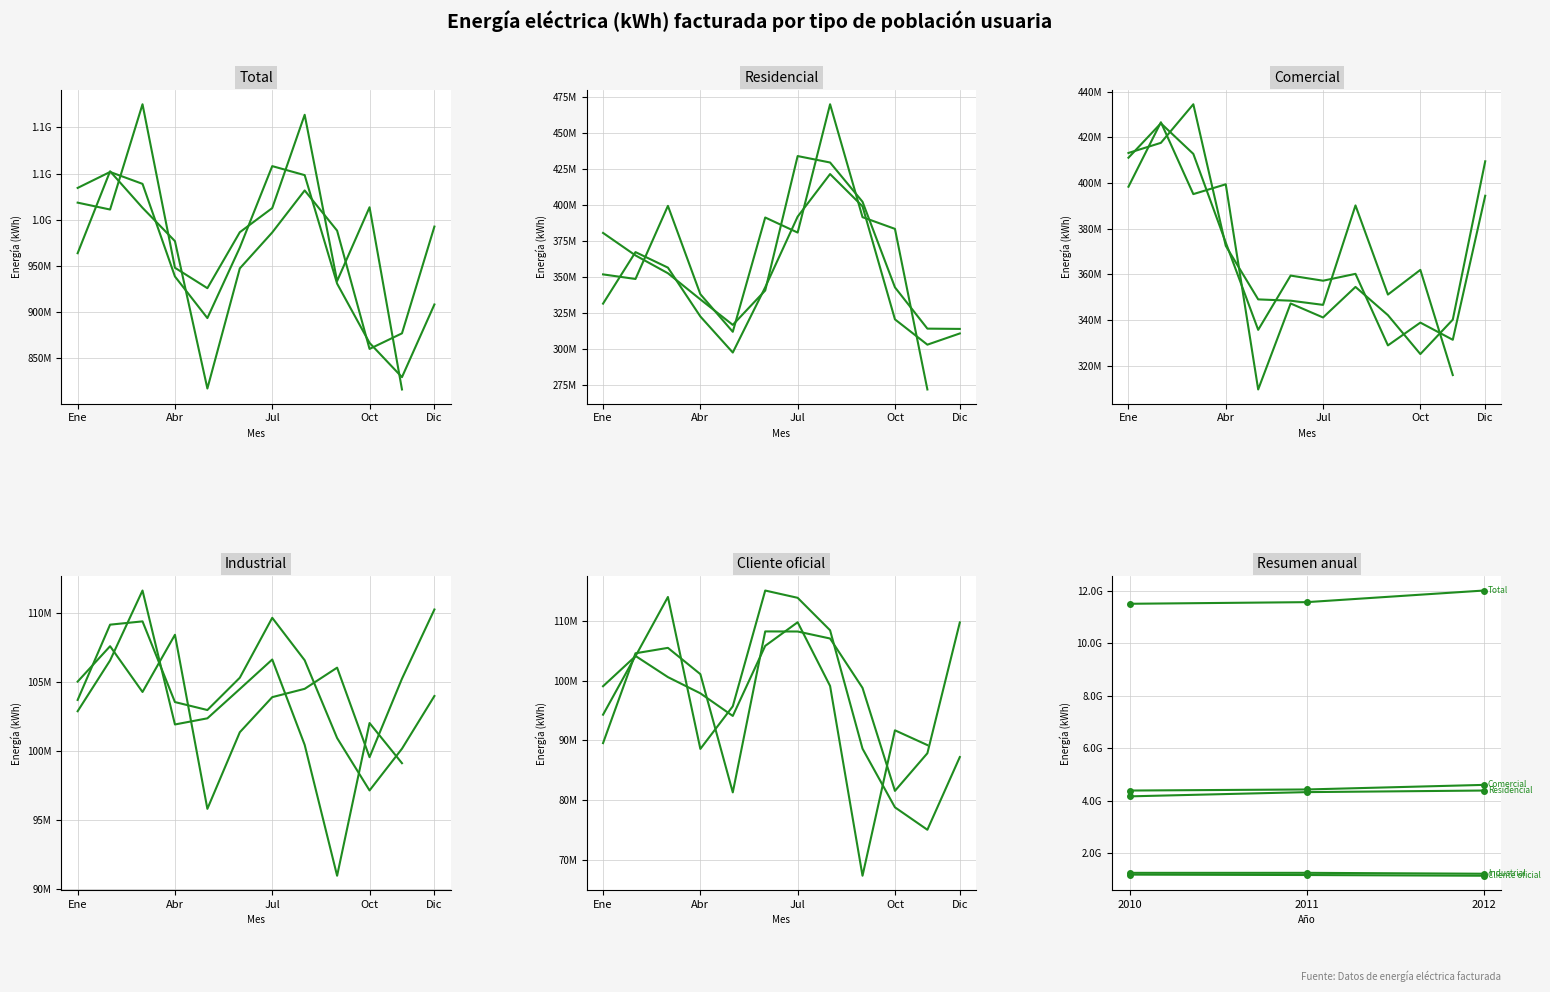

True or false: Residencial has a value of 2221368784.9 at 2011.

False